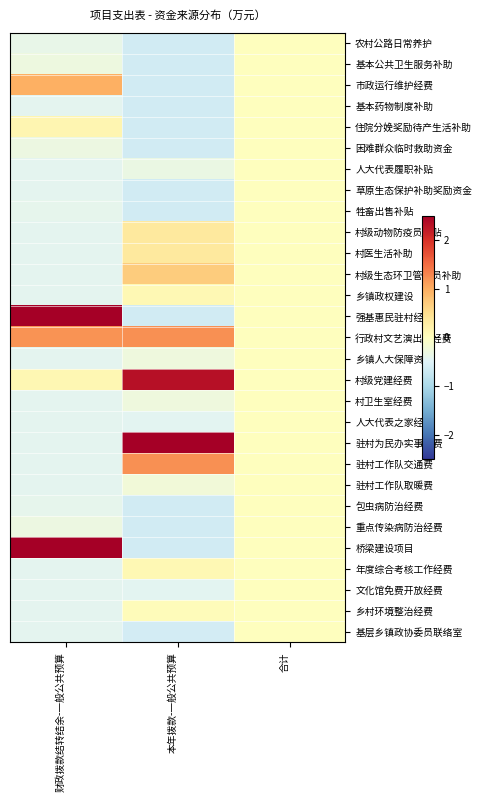

At how many categories does at least one series exceed 3?

2